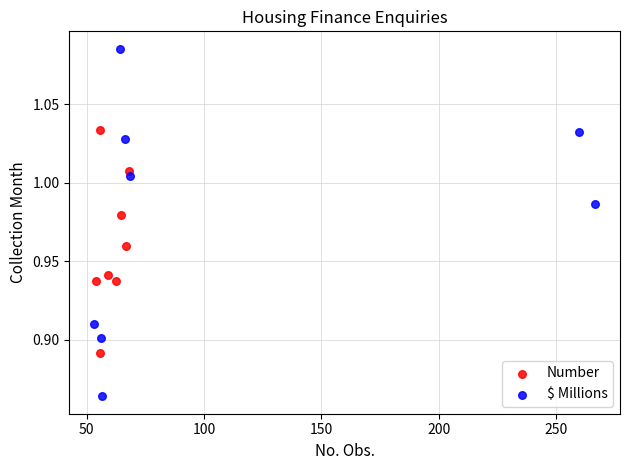

Which series reaches the minimum Y coordinate?

$ Millions